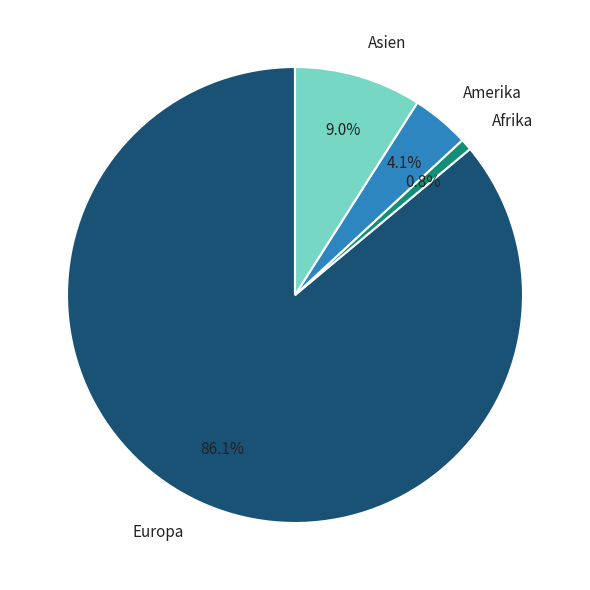

To the nearest percent, what percentage of the pie is Asien?

9%